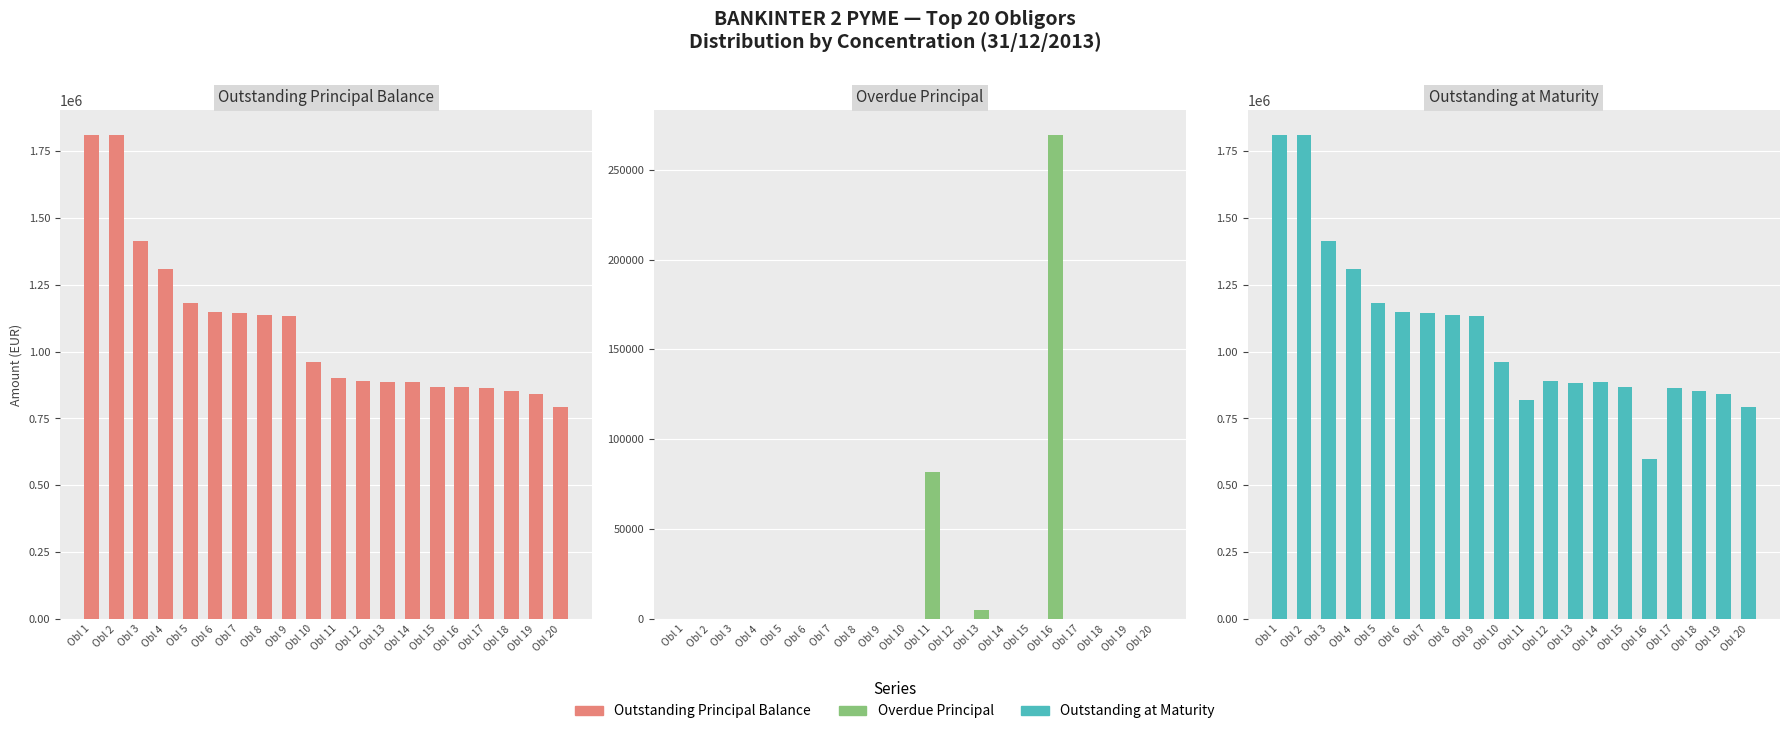

What is the value of the Outstanding Principal Balance bar at the 16th from the left?

869134.1